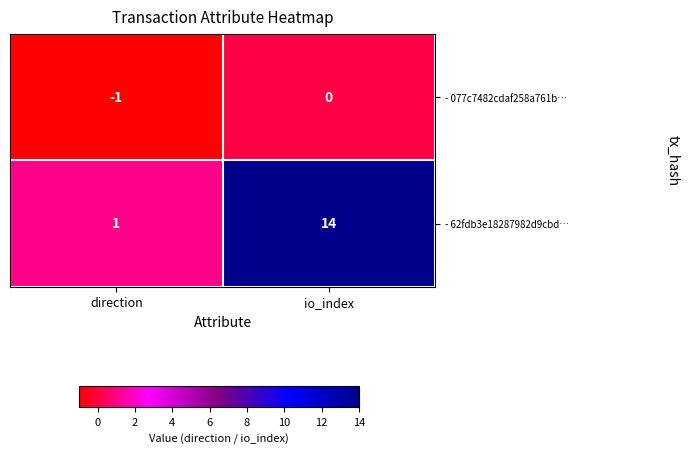

Which series has the largest total across all categories?

- 62fdb3e18287982d9cbd…